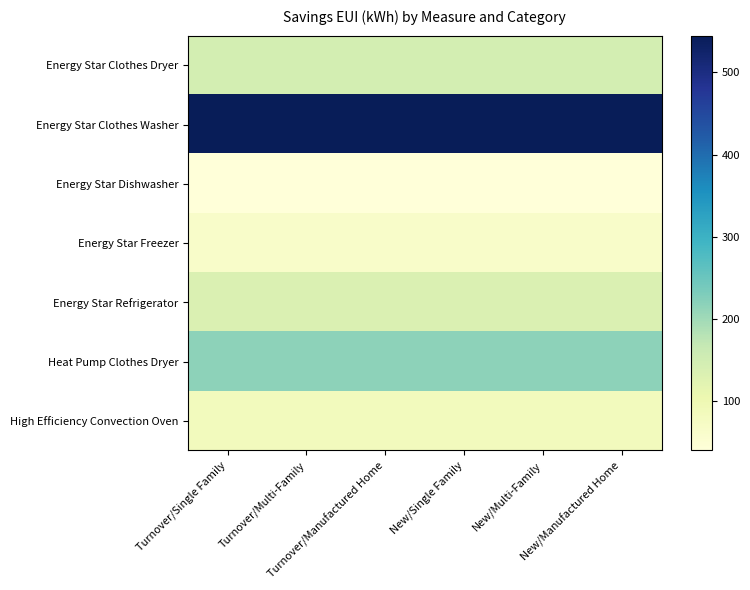

At New/Multi-Family, list the series in order from largest to smallest.

Energy Star Clothes Washer, Heat Pump Clothes Dryer, Energy Star Clothes Dryer, Energy Star Refrigerator, High Efficiency Convection Oven, Energy Star Freezer, Energy Star Dishwasher